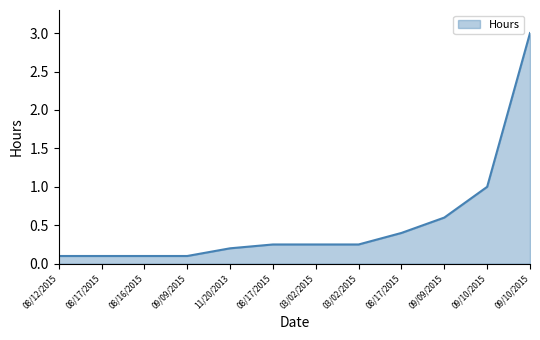

The value at 09/10/2015 is 1.0. True or false?

False